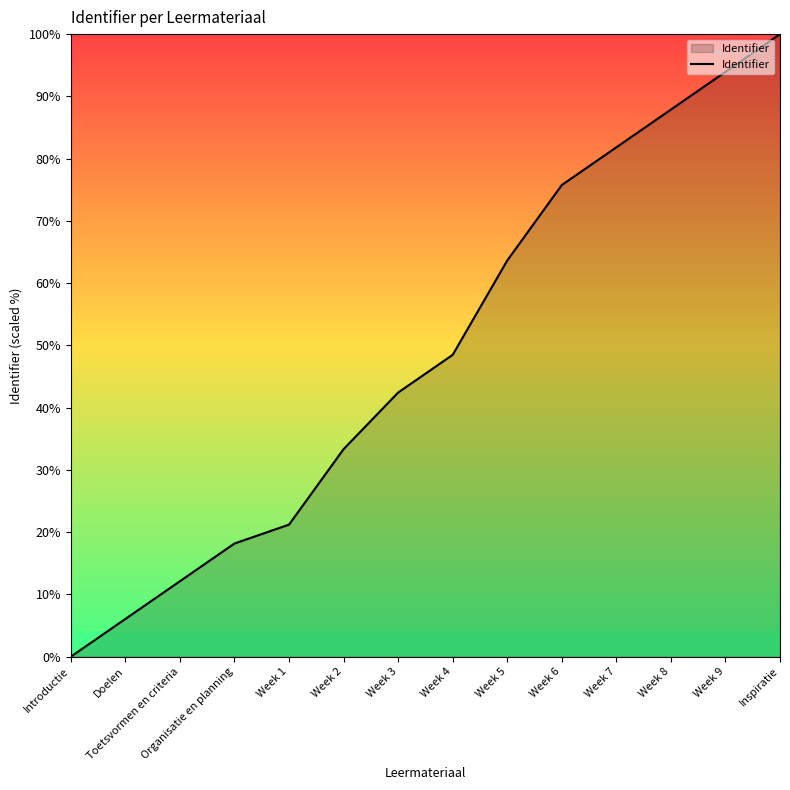

Does the chart display data point markers on the line(s)?

No